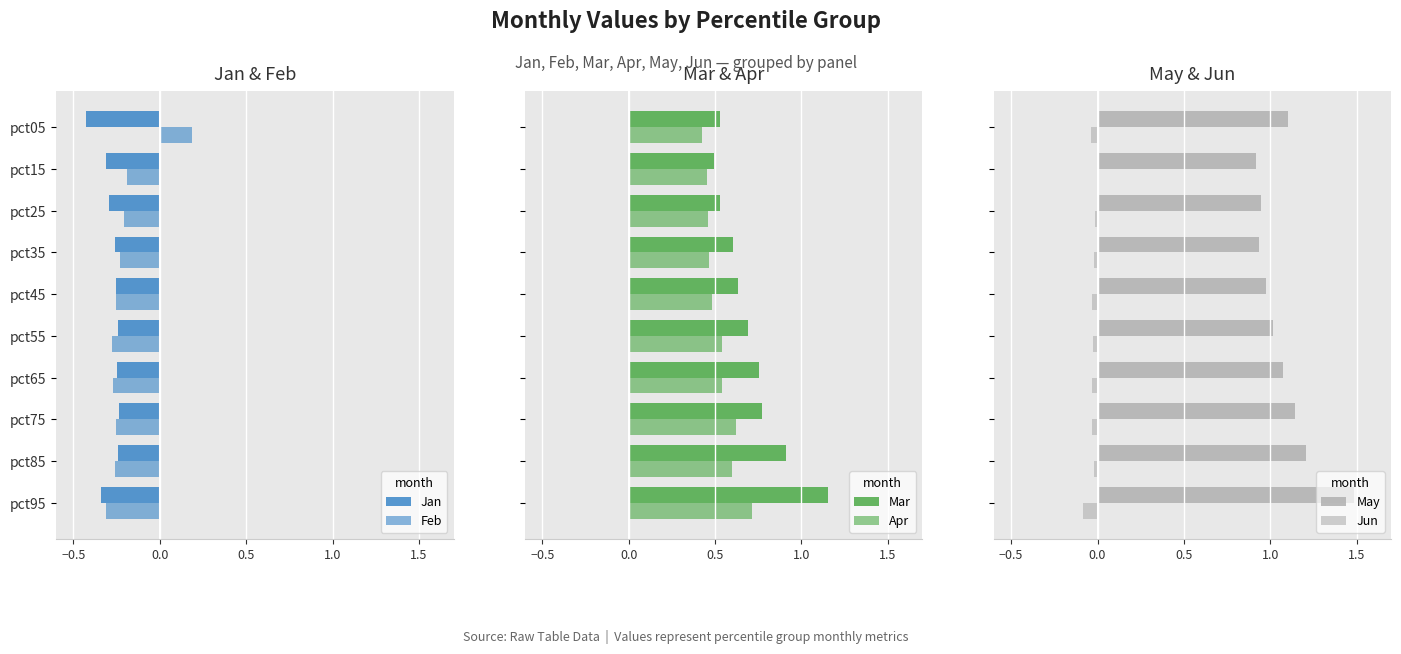

What is the sum of all Mar values?

7.1